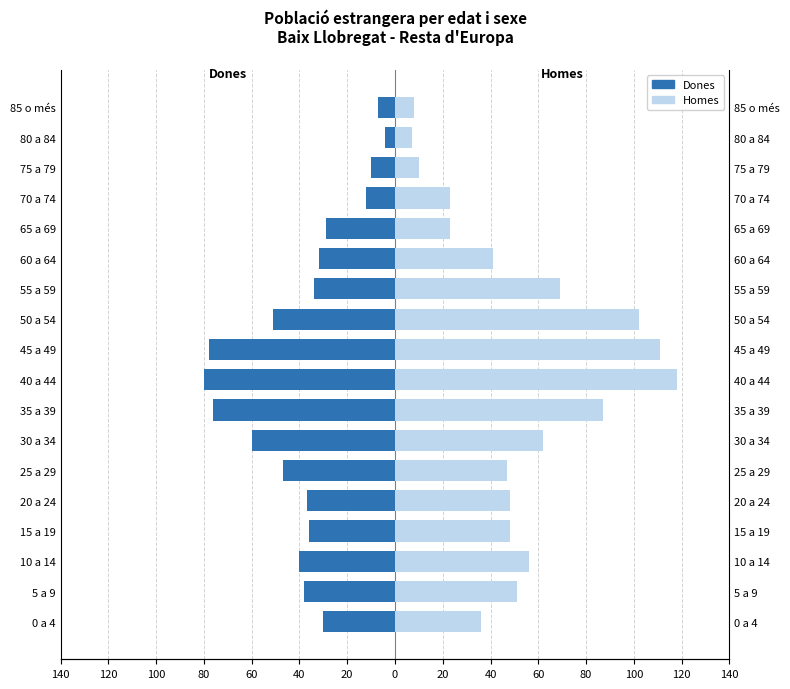

How many values in the Dones series exceed -36?

8